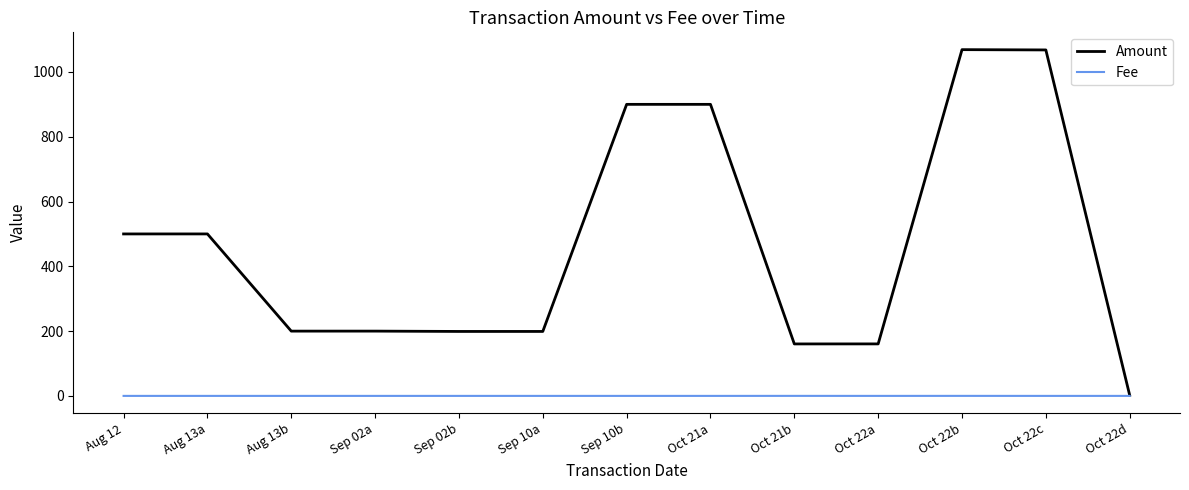

What is the maximum value shown in the chart?

1068.9